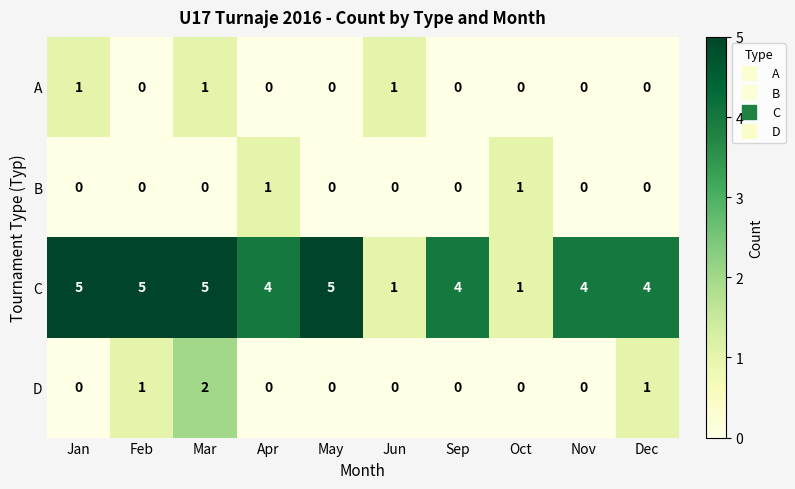

At how many categories does at least one series exceed 0?

10